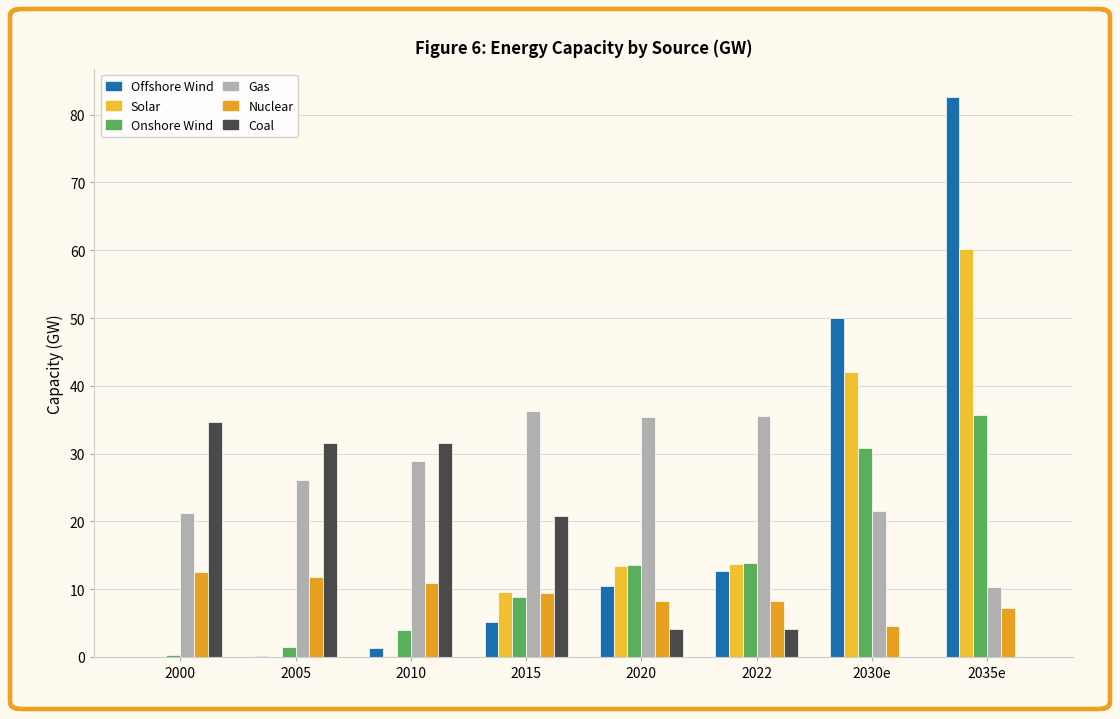

How many groups of bars are there?

8